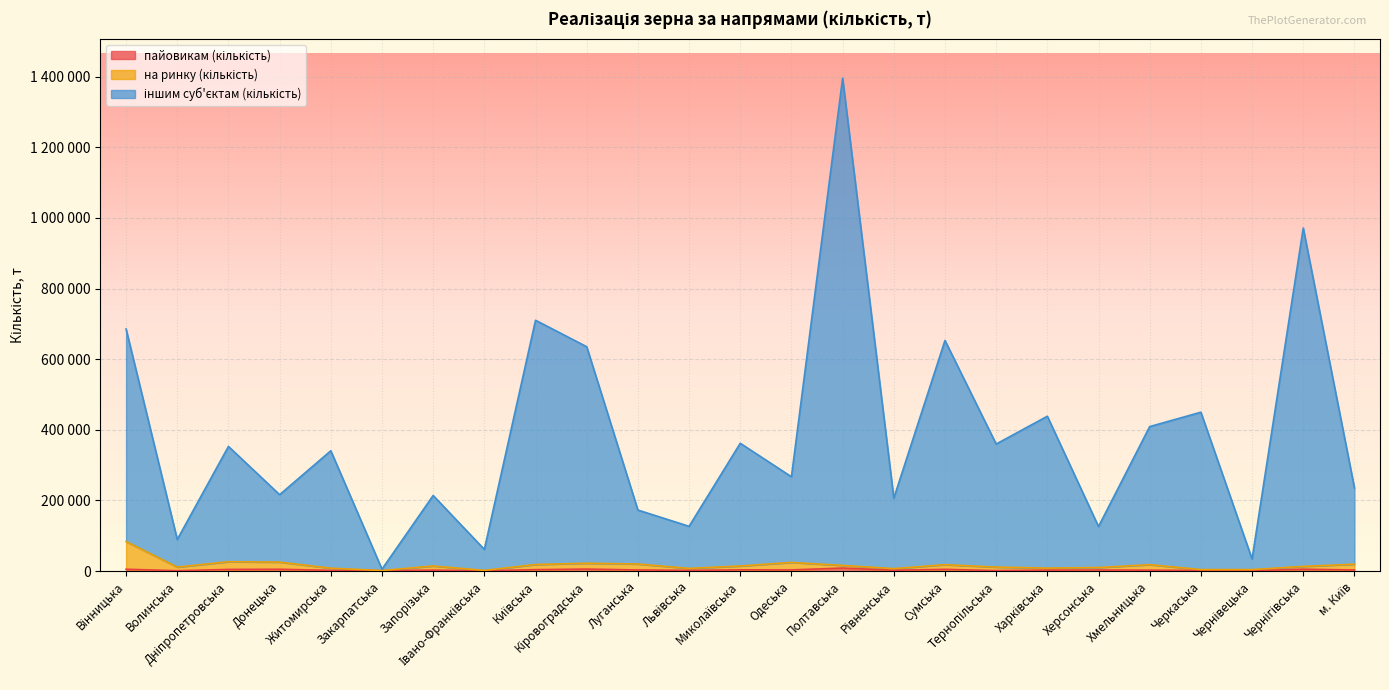

At which label does пайовикам (кількість) first exceed 3035?

Вінницька